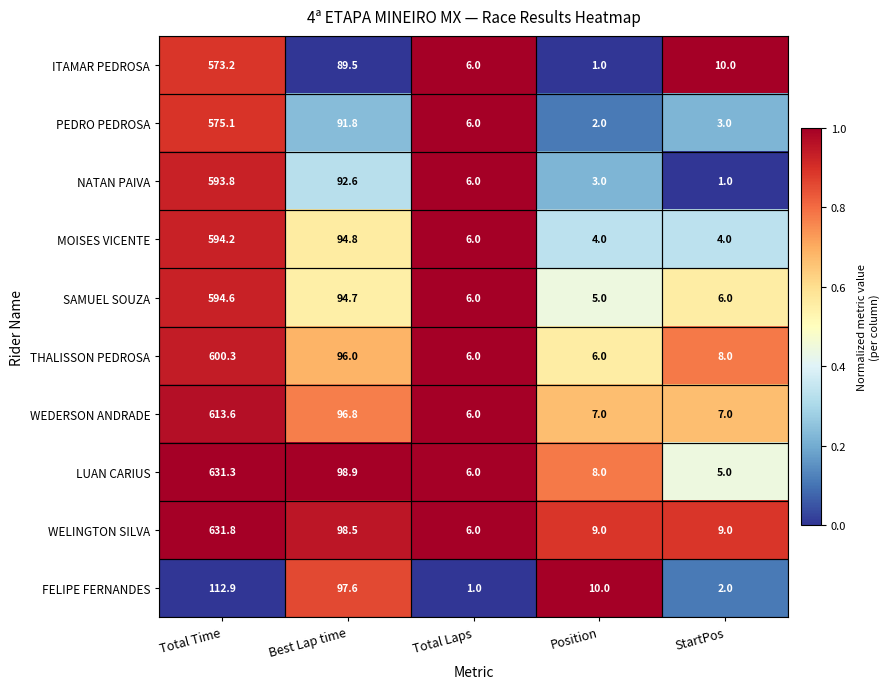

What is the total value across all series at Best Lap time?

951.2